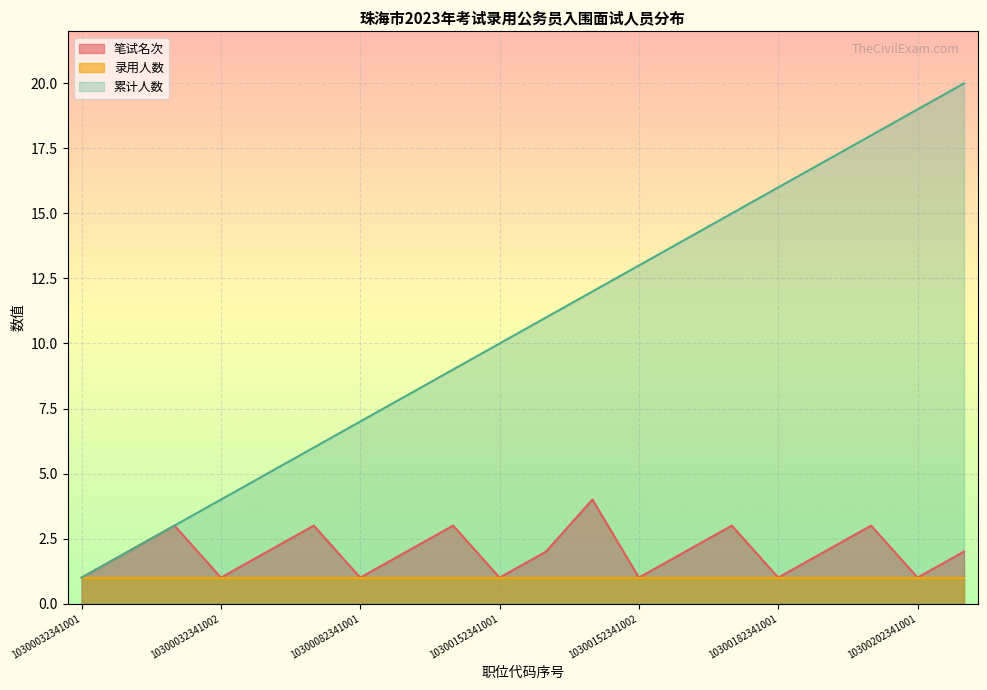

The 累计人数 series shows 19 at 10300202341001. True or false?

True